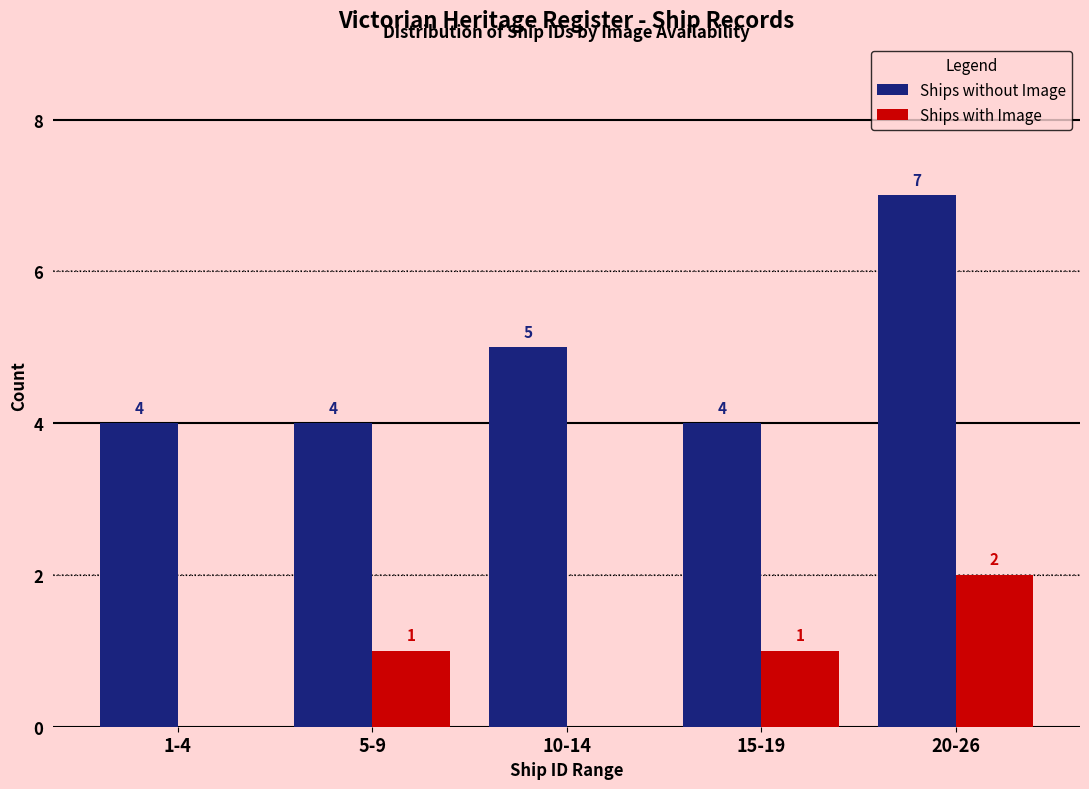

Reading left to right, extract all data points from this chart.

Ships without Image: 1-4=4	5-9=4	10-14=5	15-19=4	20-26=7
Ships with Image: 1-4=0	5-9=1	10-14=0	15-19=1	20-26=2